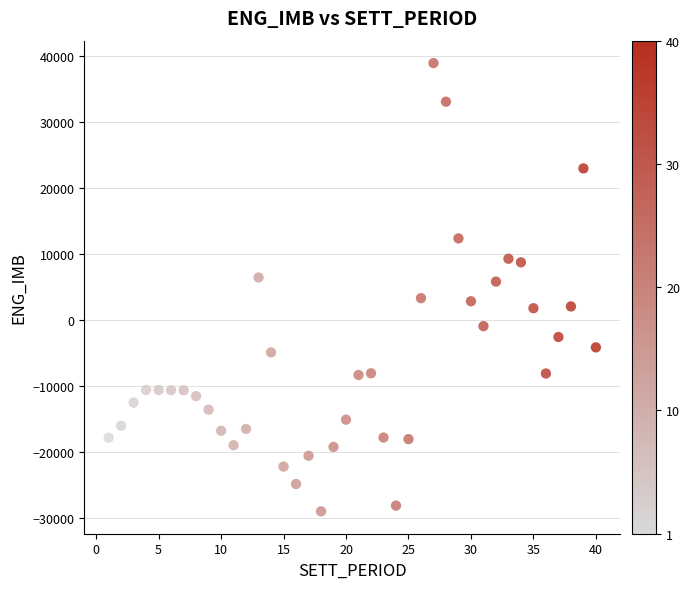

What is the range of X values (max minus min)?

39.0